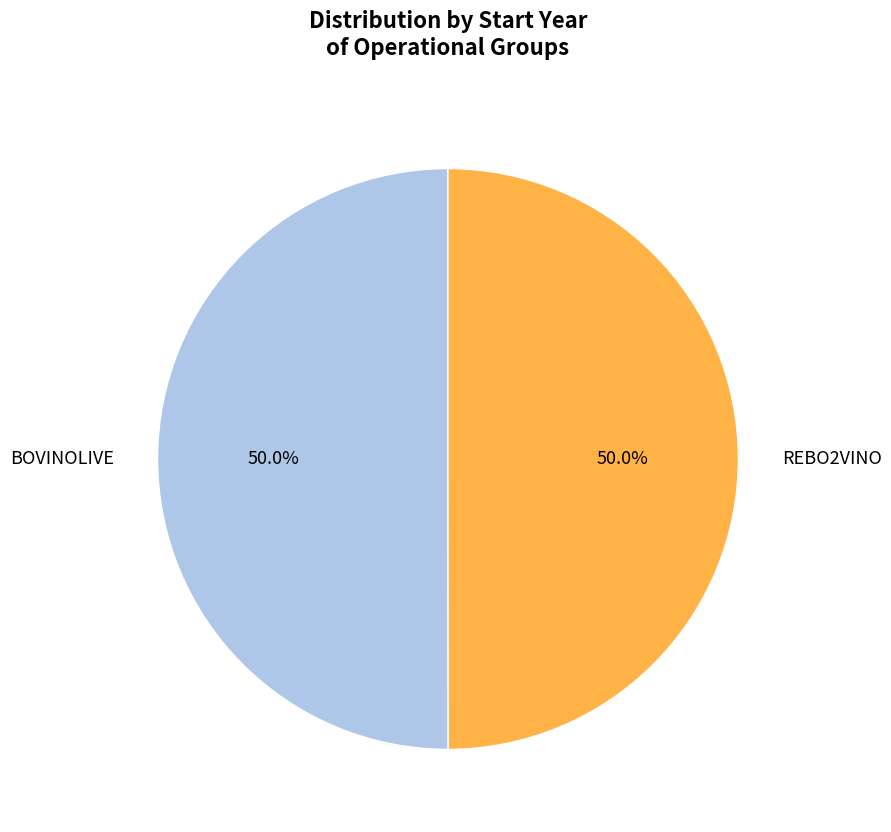

What is the ratio of the value at REBO2VINO to the value at BOVINOLIVE?

1.0